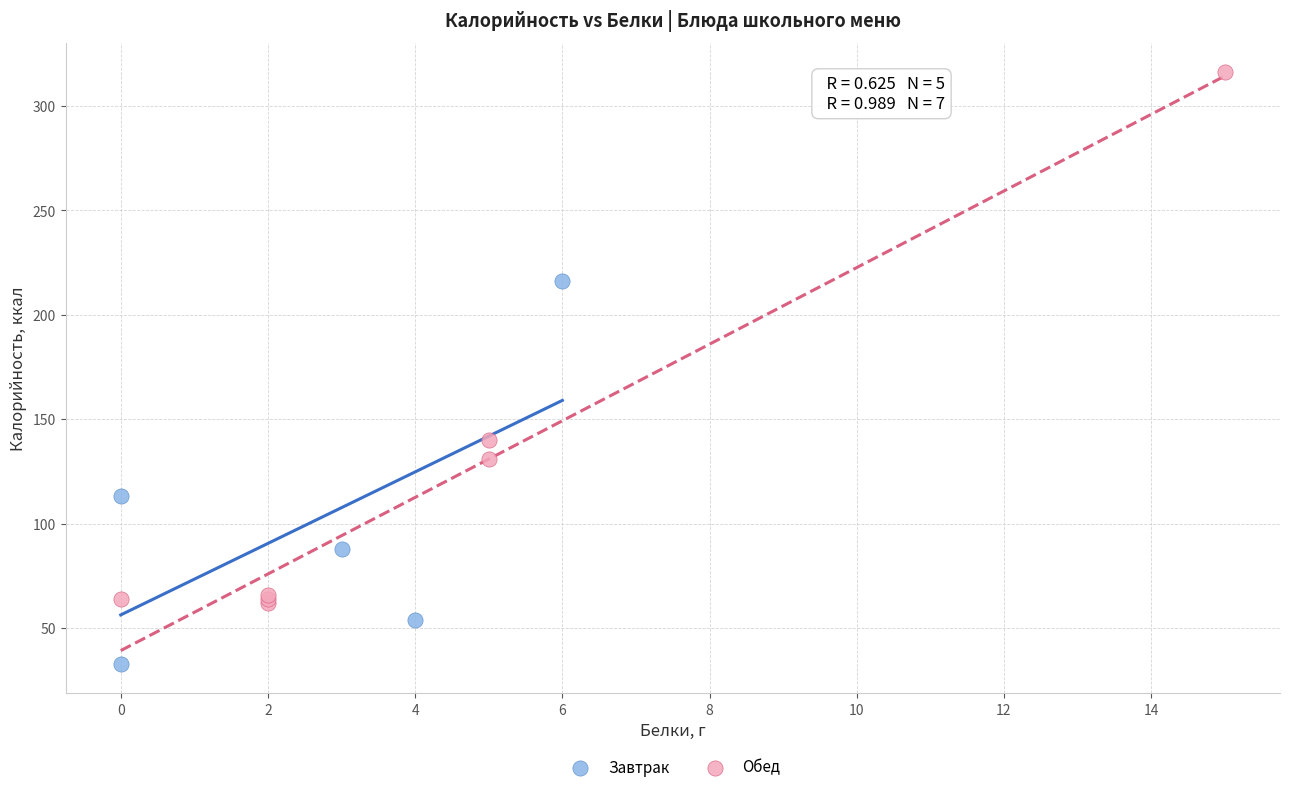

Which series has the largest Y range (max minus min)?

Обед